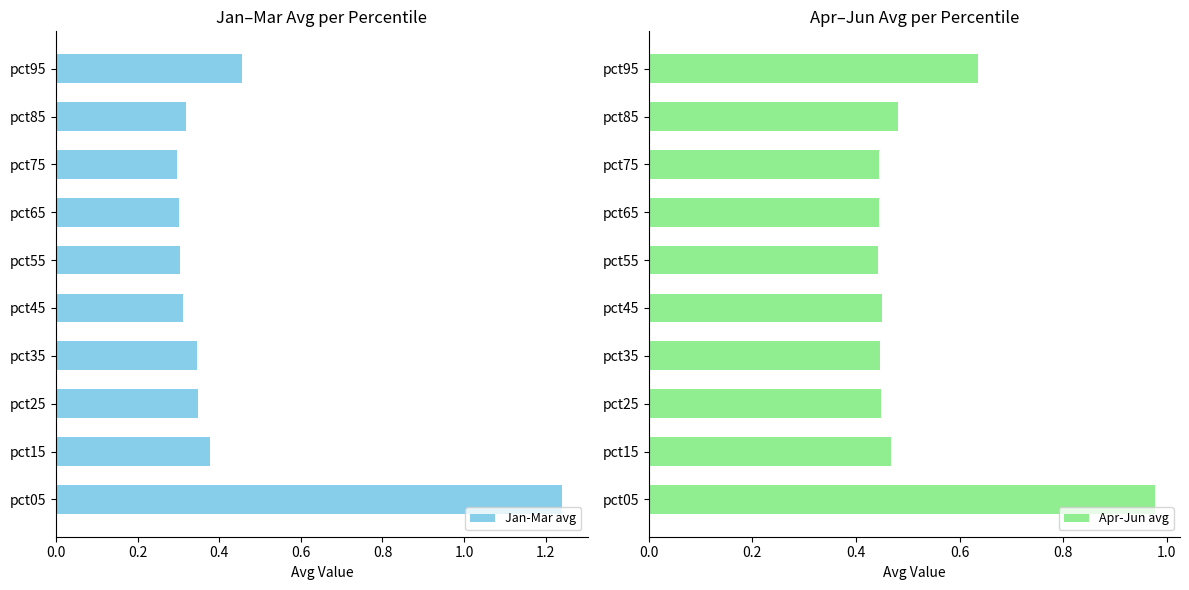

Which series has the largest total across all categories?

Apr-Jun avg